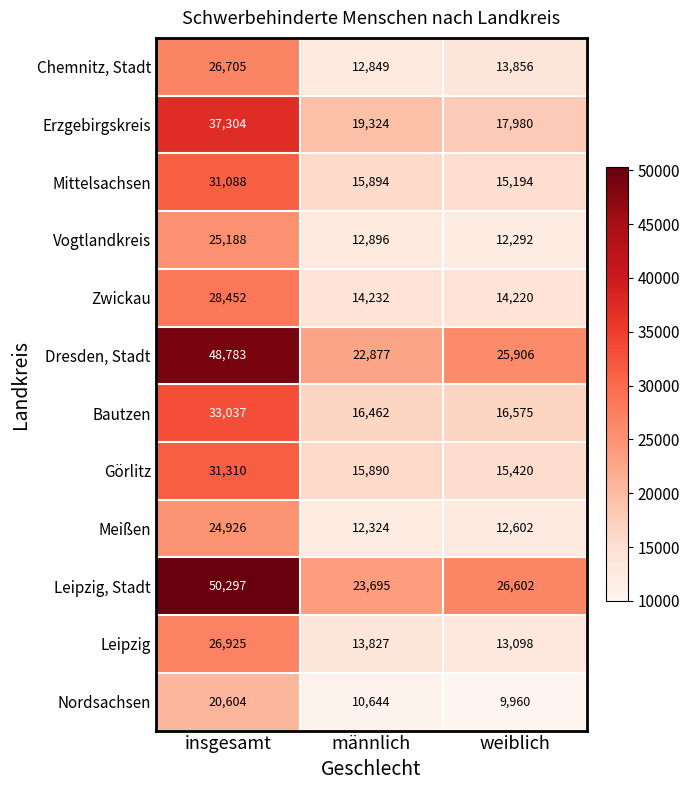

What is the spread (max minus min) of values at männlich?

13051